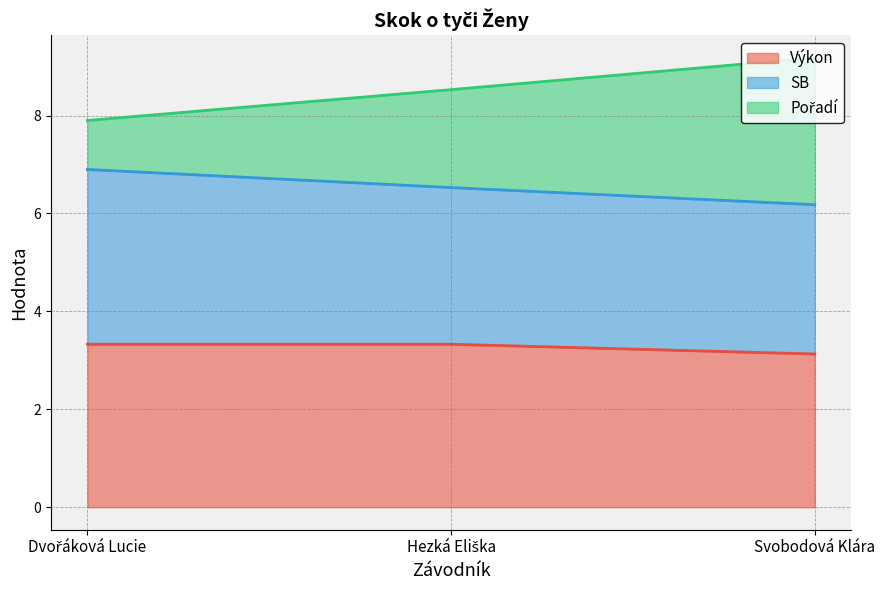

Which series has the largest range (max minus min)?

Pořadí